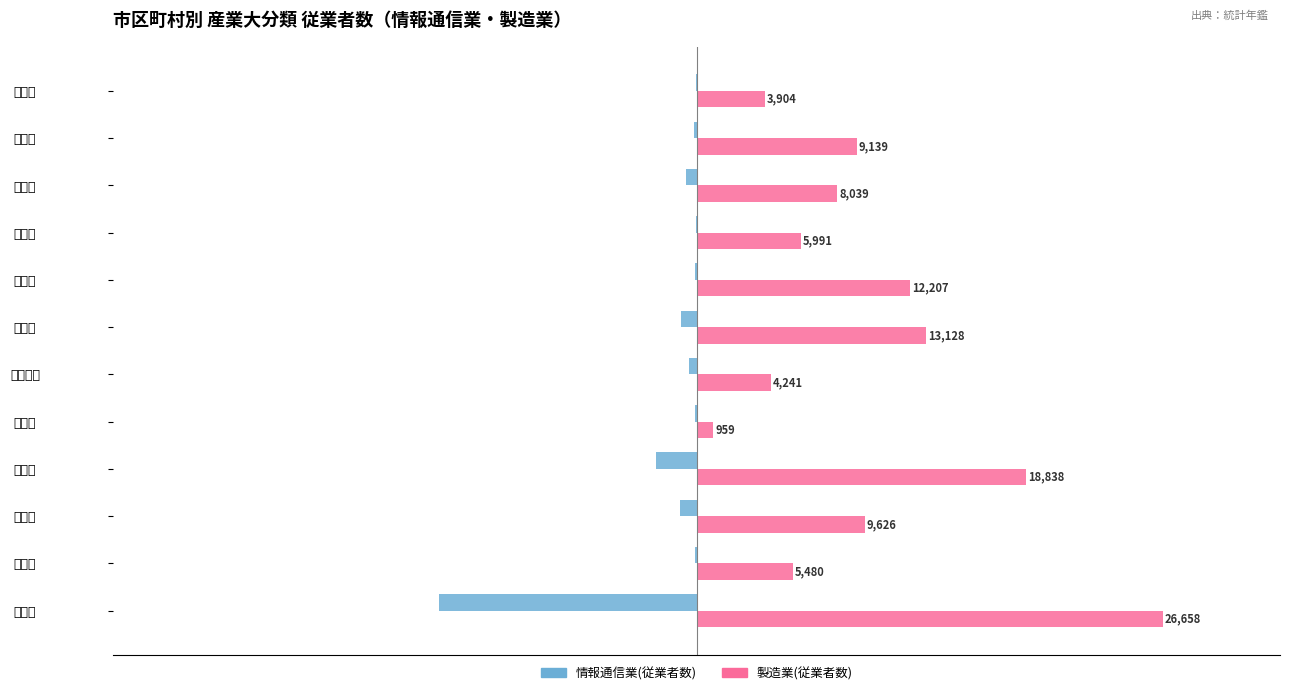

Which category has the highest value across all series?

千葉市